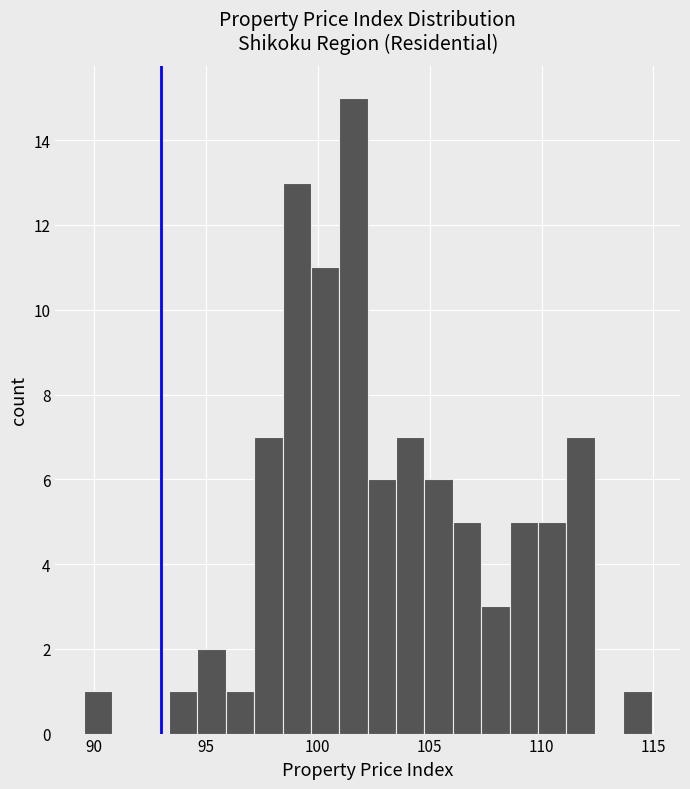

Around what value on the x-axis is the tallest bar? Give the approximate position of its centre, as read against the axis.

101.5